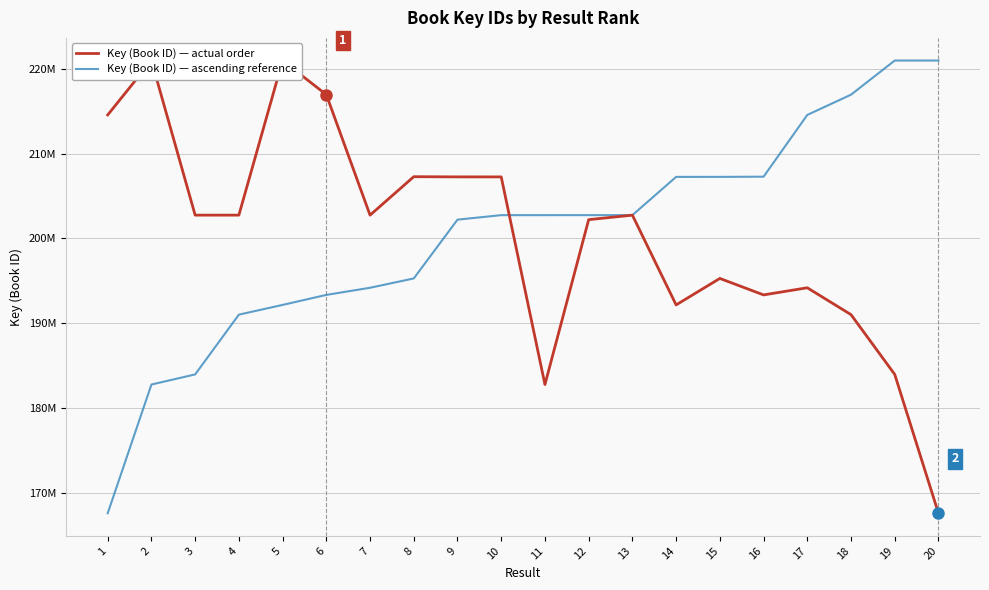

At how many categories does at least one series exceed 188962253?

20